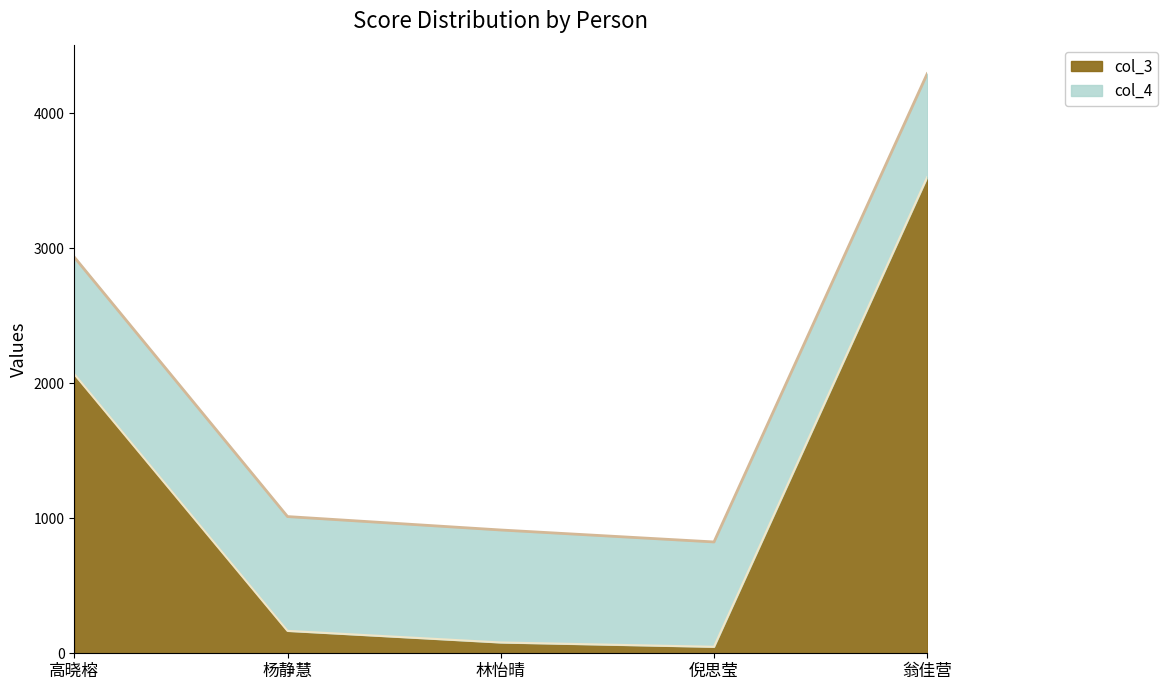

True or false: the data has more than 0 interior local peaks.

False